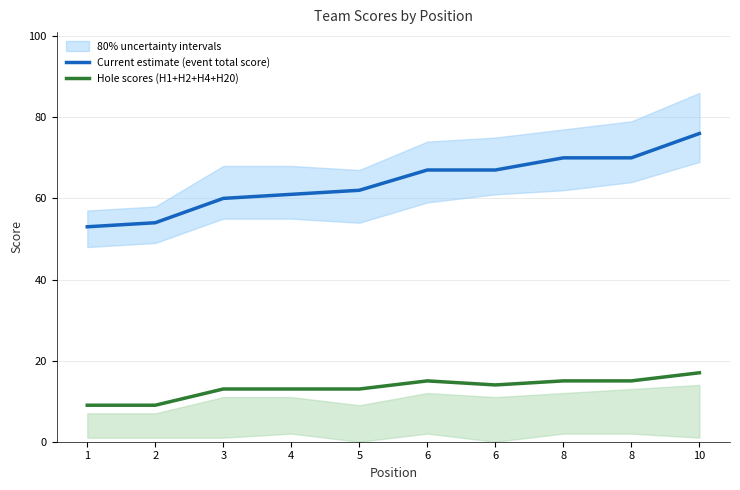

Read the Hole scores (H1+H2+H4+H20) value at 4.

13